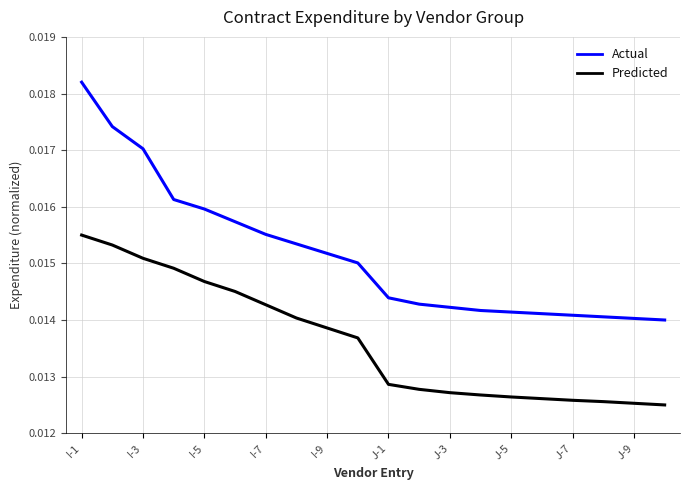

List the series in order of their overall mean, highest first.

Actual, Predicted